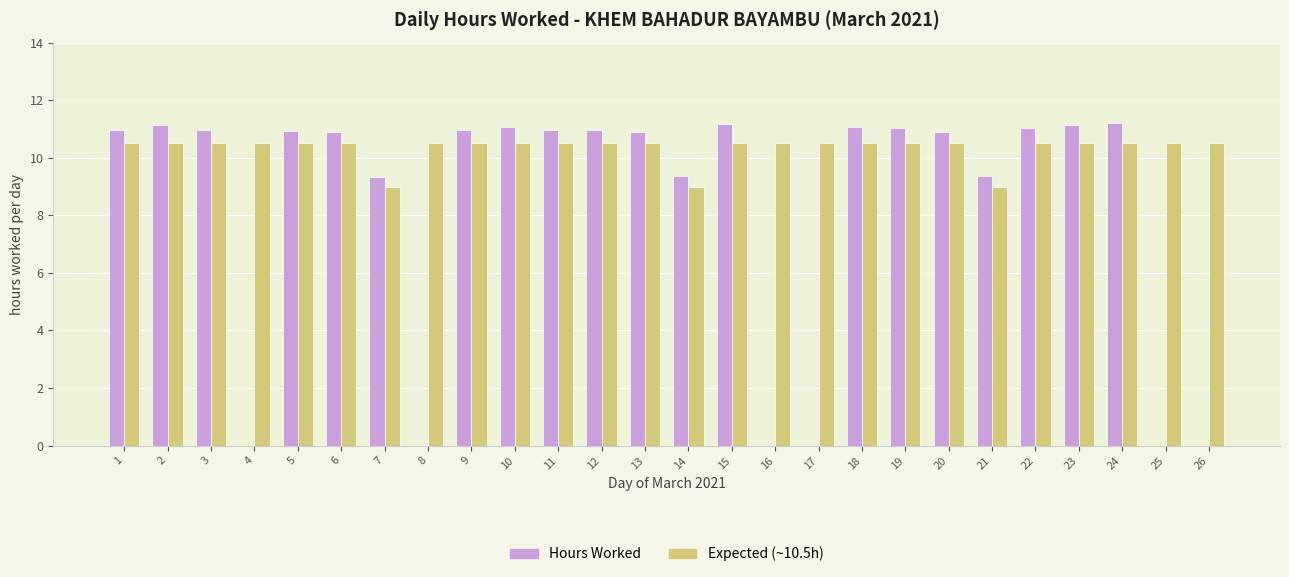

At which label does Hours Worked first exceed 10?

1